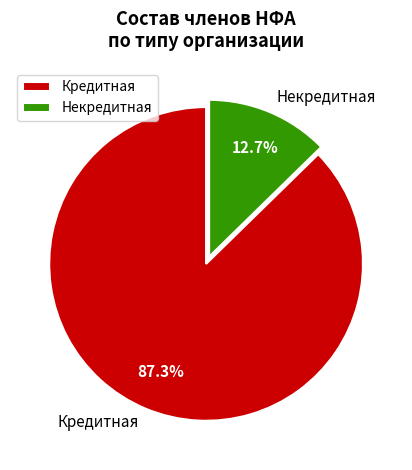

Count the number of slices in the pie.

2